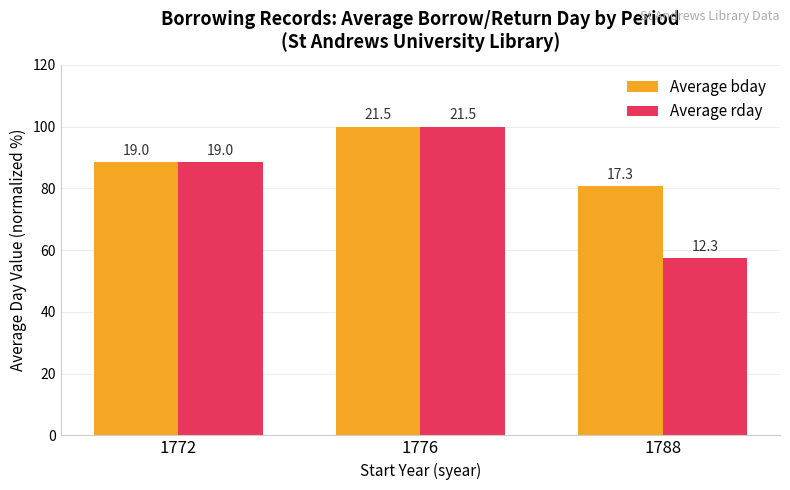

At how many categories does at least one series exceed 85?

2